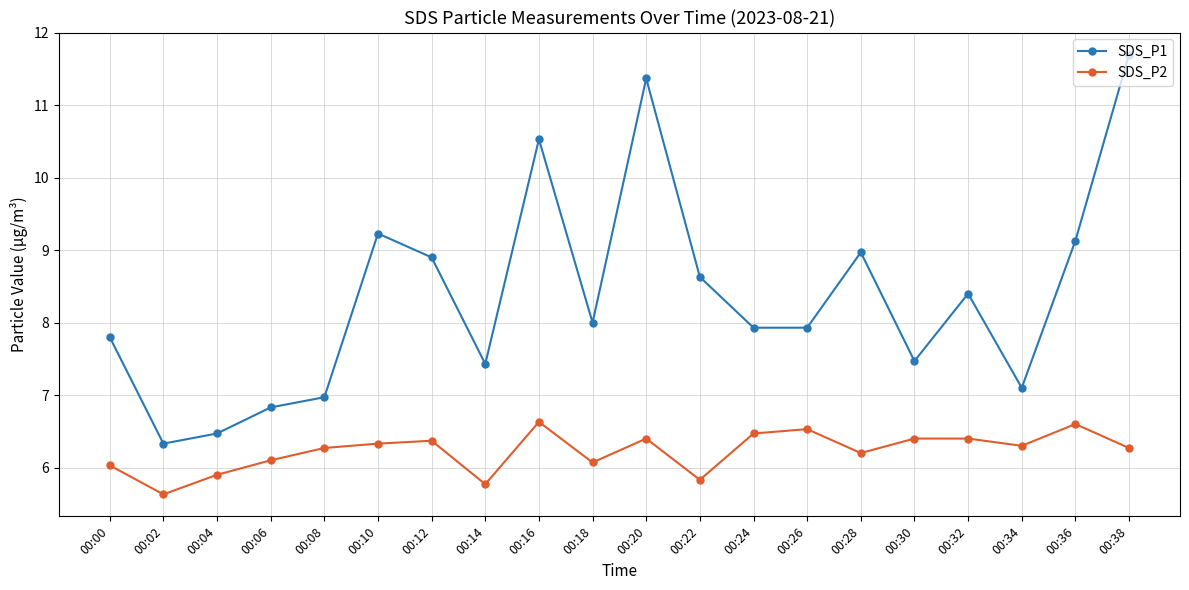

The value of SDS_P2 at 00:00 is 2.7. True or false?

False